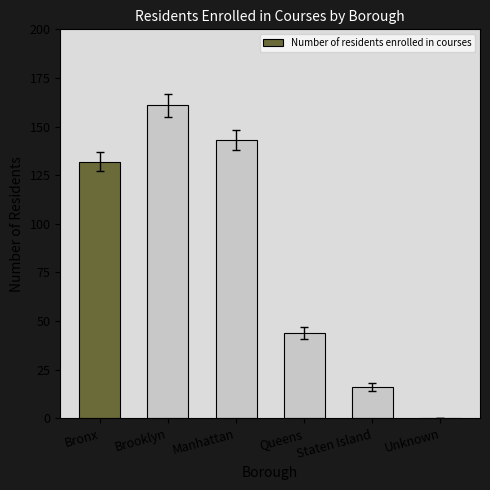

Which category has the highest value across all series?

Brooklyn